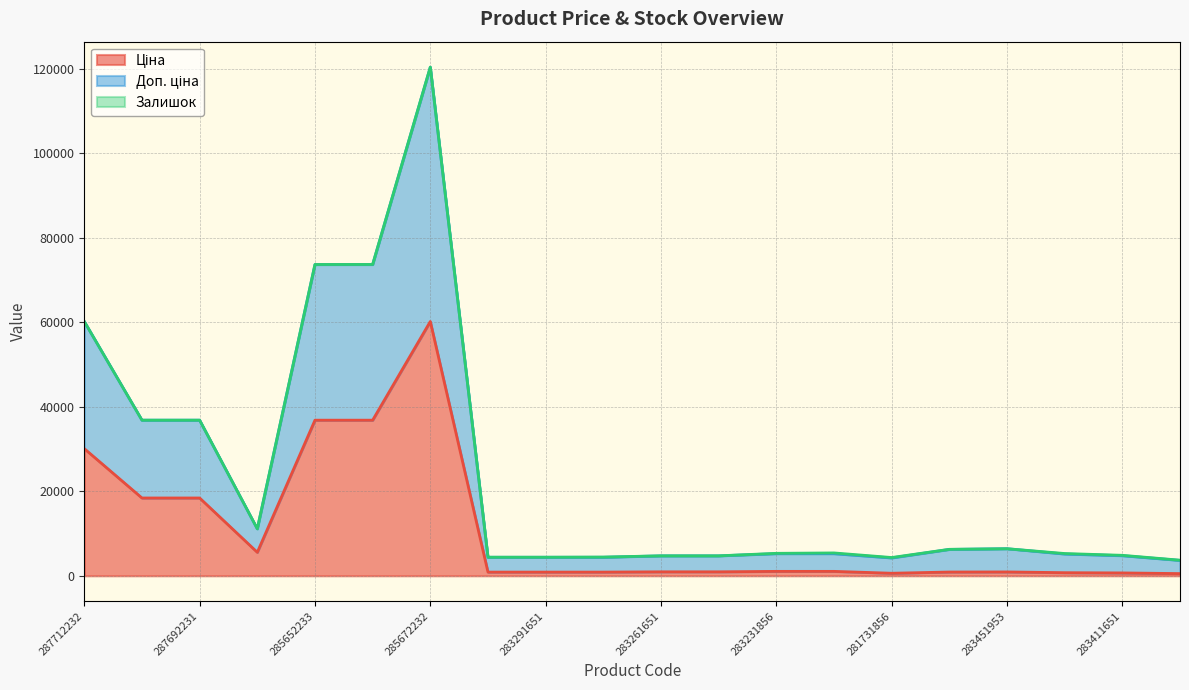

What is the smallest value displayed?

520.6